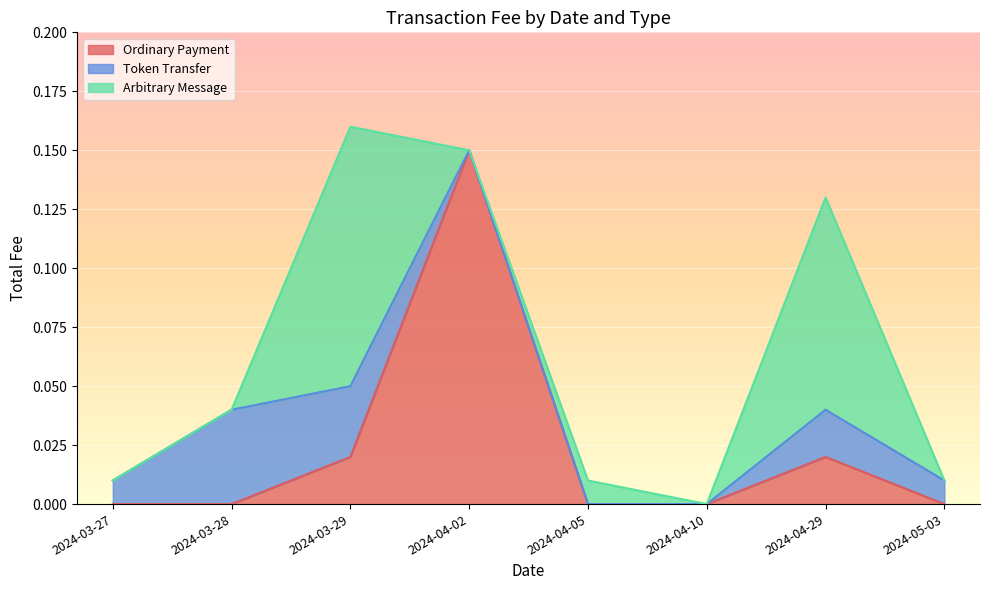

True or false: Ordinary Payment and Arbitrary Message intersect in this chart.

False